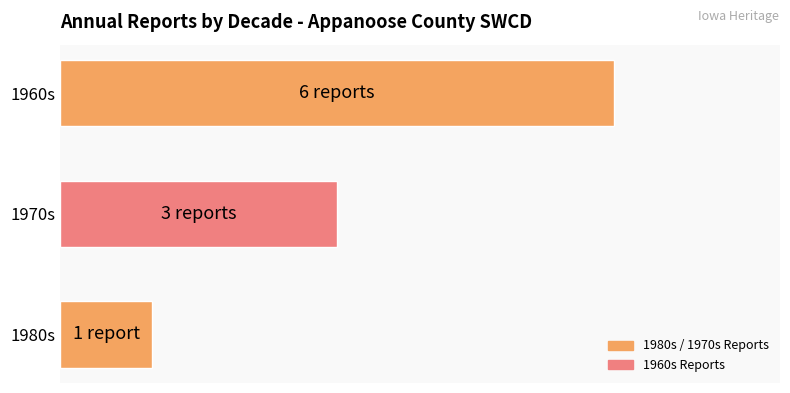

What is the difference between the maximum and minimum values?

5